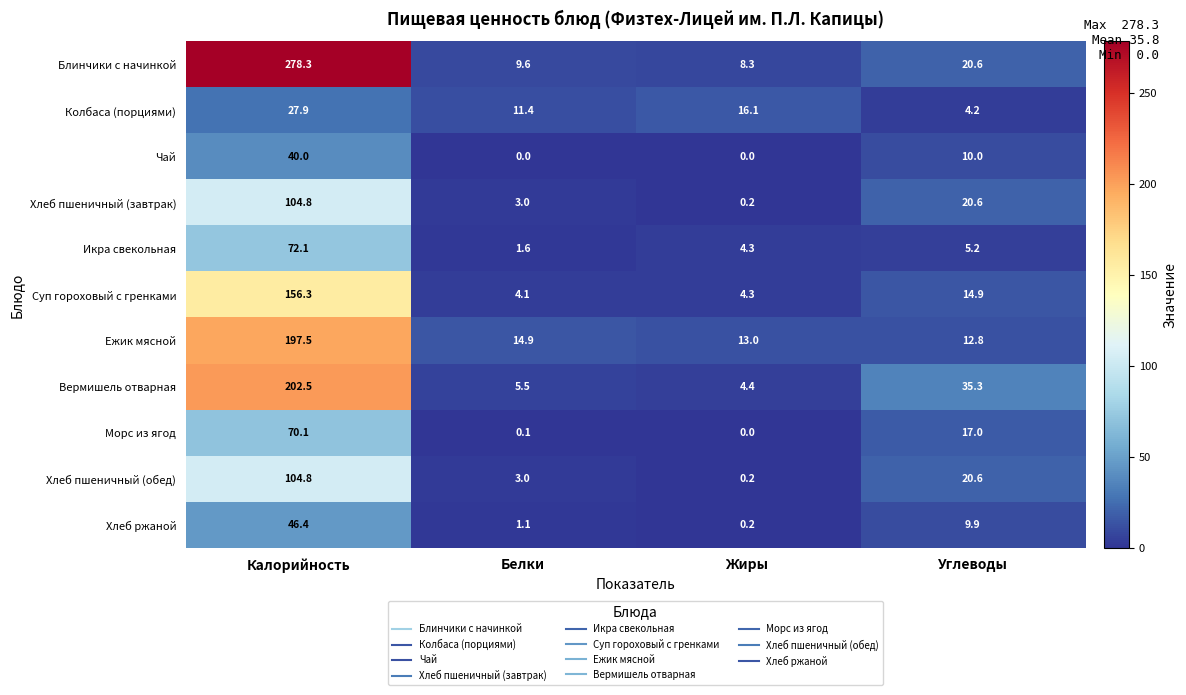

At which label is Вермишель отварная closest to 103?

Углеводы